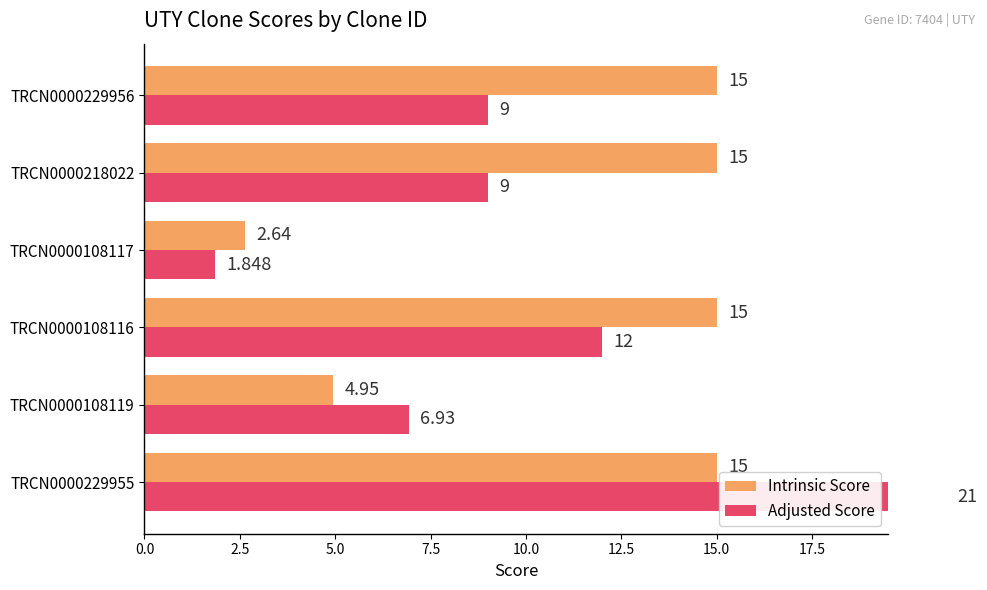

How many groups of bars are there?

6